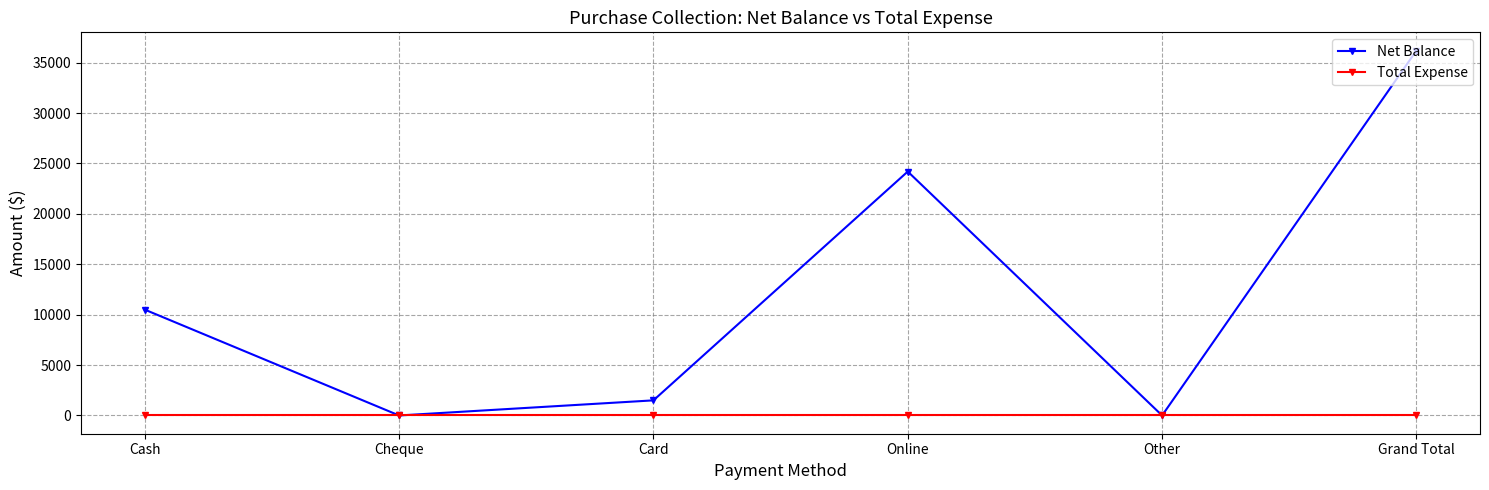

The Total Expense series shows 0 at Other. True or false?

True